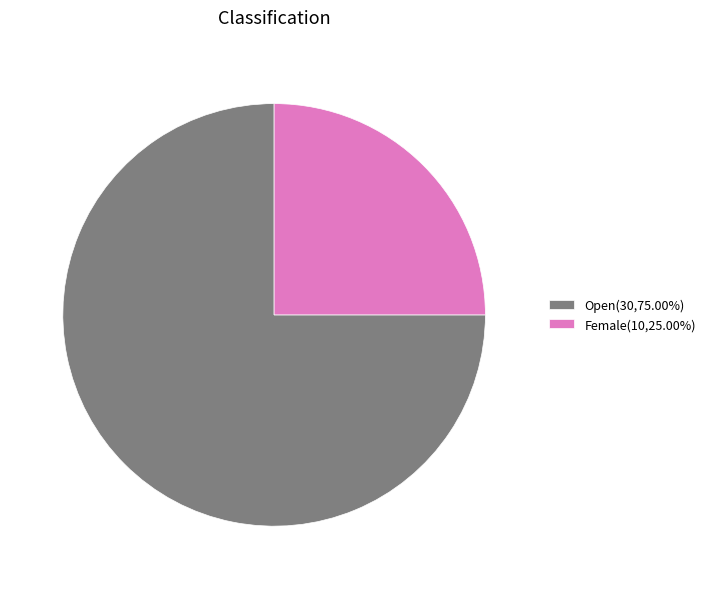

Is it true that Female is 25% of the pie?

True